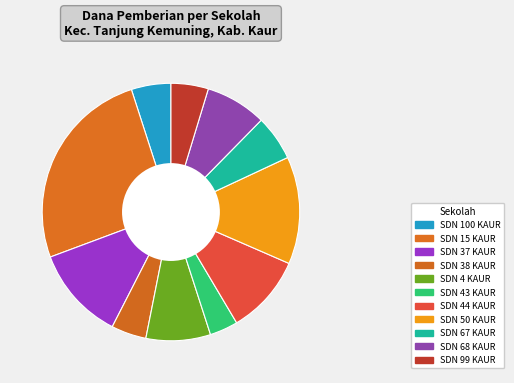

How many segments does this pie chart have?

11